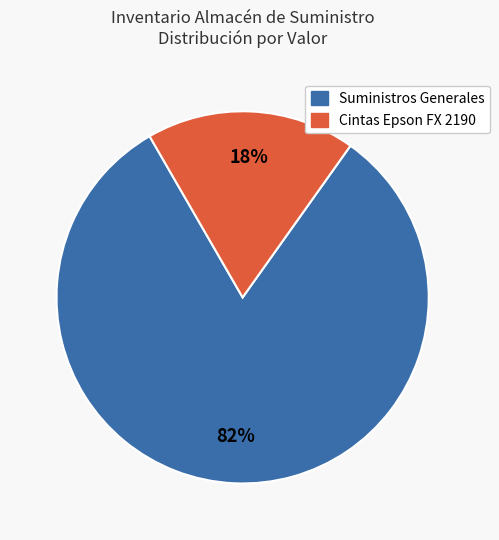

Rank the categories by value from lowest to highest.

Cintas Epson FX 2190, Suministros Generales